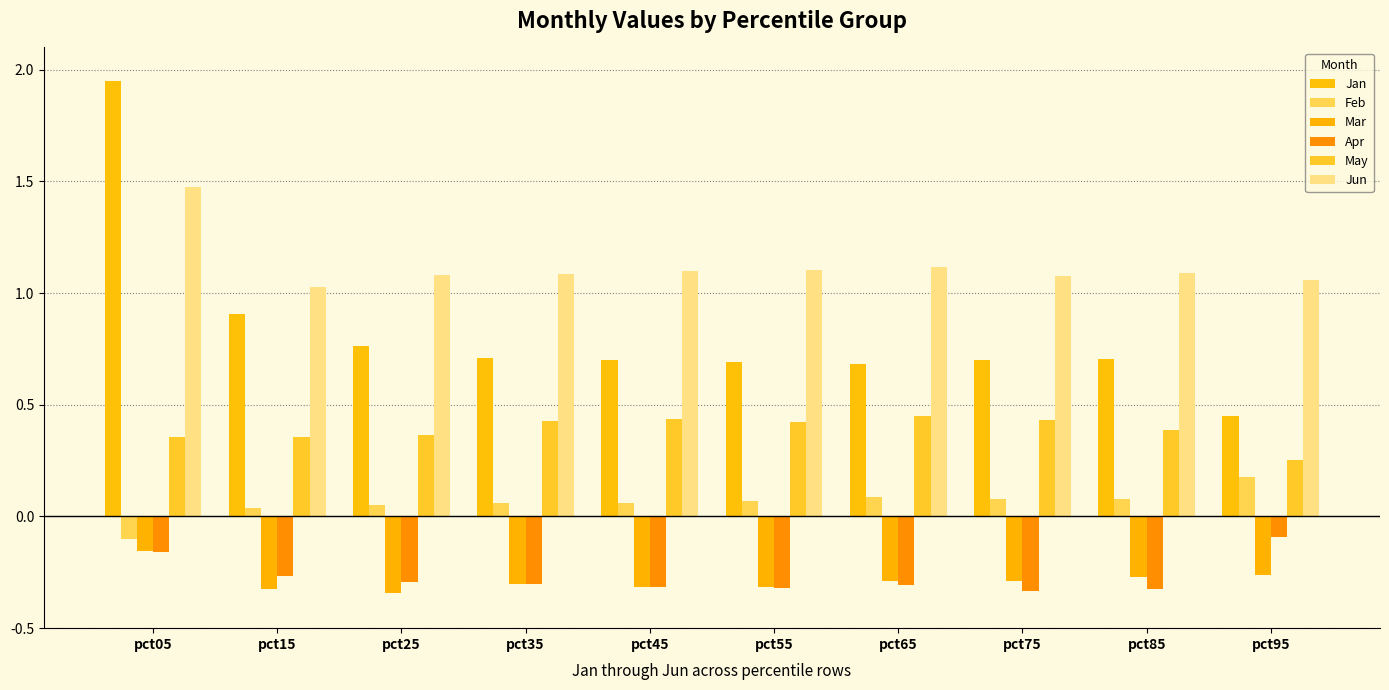

Is it true that Feb equals 0.1 at pct35?

True